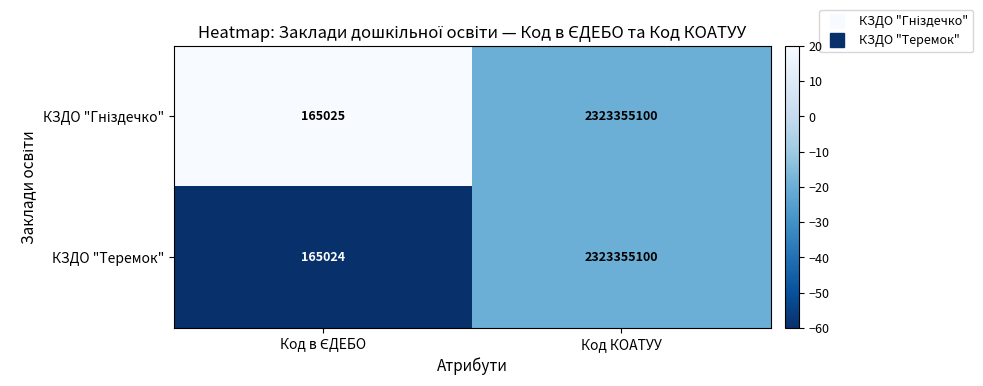

At which category is the sum across all series the highest?

Код КОАТУУ